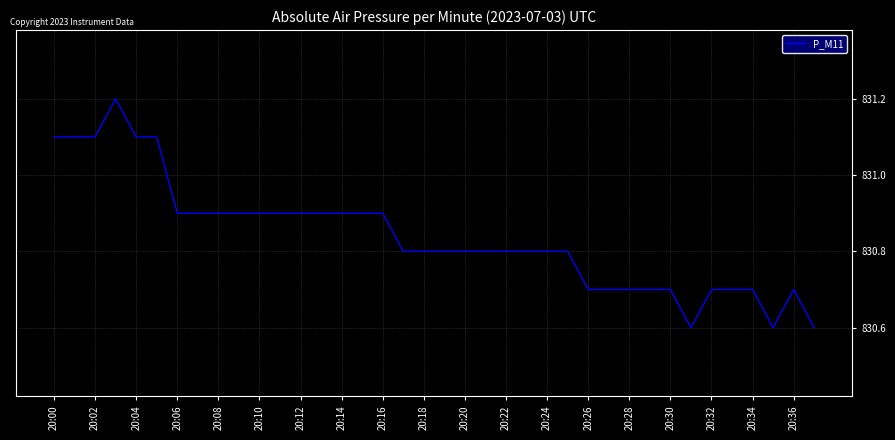

What is the maximum value shown in the chart?

831.2